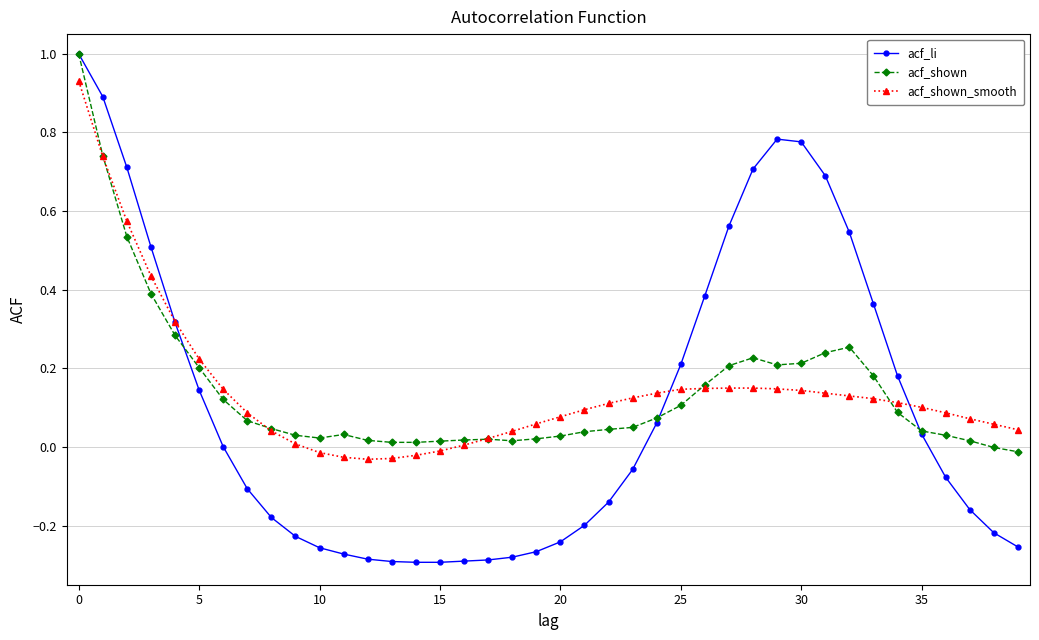

What is the maximum value shown in the chart?

1.0